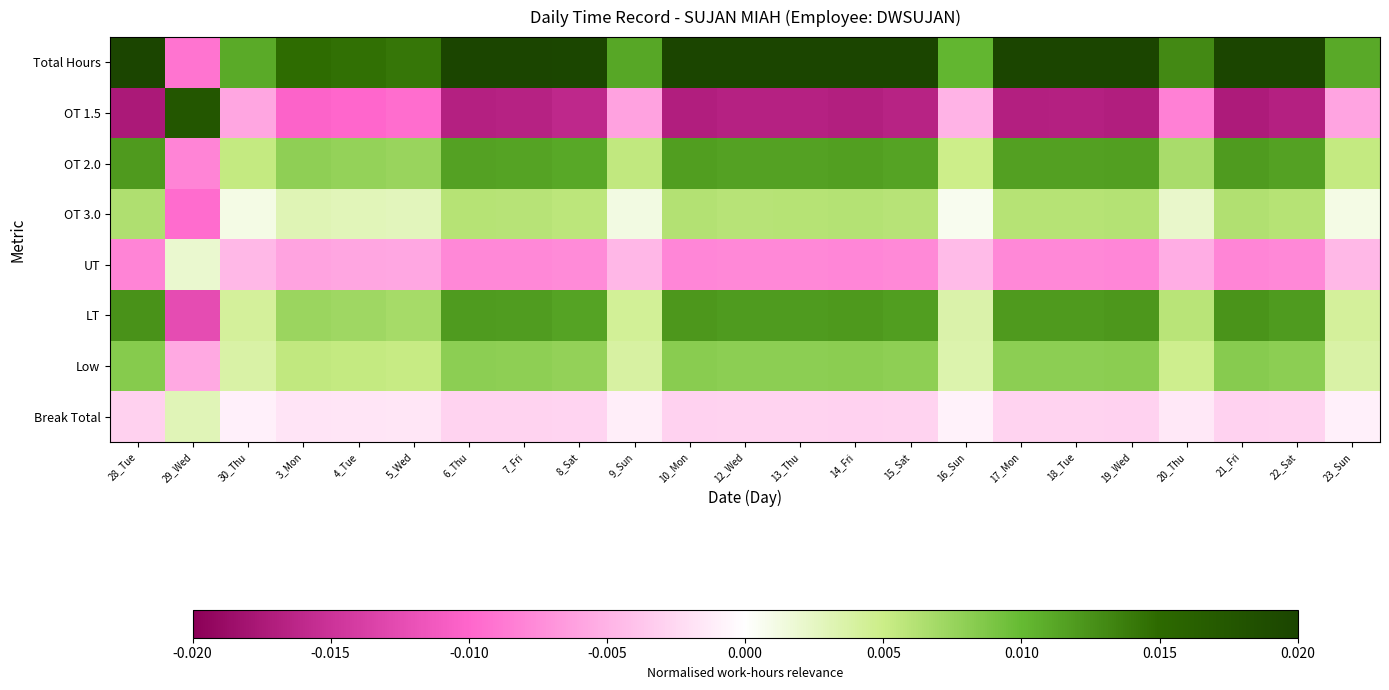

Reading left to right, what are all the values shown in this chart?

Total Hours: 28_Tue=0.0	29_Wed=-0.0	30_Thu=0.0	3_Mon=0.0	4_Tue=0.0	5_Wed=0.0	6_Thu=0.0	7_Fri=0.0	8_Sat=0.0	9_Sun=0.0	10_Mon=0.0	12_Wed=0.0	13_Thu=0.0	14_Fri=0.0	15_Sat=0.0	16_Sun=0.0	17_Mon=0.0	18_Tue=0.0	19_Wed=0.0	20_Thu=0.0	21_Fri=0.0	22_Sat=0.0	23_Sun=0.0
OT 1.5: 28_Tue=-0.0	29_Wed=0.0	30_Thu=-0.0	3_Mon=-0.0	4_Tue=-0.0	5_Wed=-0.0	6_Thu=-0.0	7_Fri=-0.0	8_Sat=-0.0	9_Sun=-0.0	10_Mon=-0.0	12_Wed=-0.0	13_Thu=-0.0	14_Fri=-0.0	15_Sat=-0.0	16_Sun=-0.0	17_Mon=-0.0	18_Tue=-0.0	19_Wed=-0.0	20_Thu=-0.0	21_Fri=-0.0	22_Sat=-0.0	23_Sun=-0.0
OT 2.0: 28_Tue=0.0	29_Wed=-0.0	30_Thu=0.0	3_Mon=0.0	4_Tue=0.0	5_Wed=0.0	6_Thu=0.0	7_Fri=0.0	8_Sat=0.0	9_Sun=0.0	10_Mon=0.0	12_Wed=0.0	13_Thu=0.0	14_Fri=0.0	15_Sat=0.0	16_Sun=0.0	17_Mon=0.0	18_Tue=0.0	19_Wed=0.0	20_Thu=0.0	21_Fri=0.0	22_Sat=0.0	23_Sun=0.0
OT 3.0: 28_Tue=0.0	29_Wed=-0.0	30_Thu=0.0	3_Mon=0.0	4_Tue=0.0	5_Wed=0.0	6_Thu=0.0	7_Fri=0.0	8_Sat=0.0	9_Sun=0.0	10_Mon=0.0	12_Wed=0.0	13_Thu=0.0	14_Fri=0.0	15_Sat=0.0	16_Sun=0.0	17_Mon=0.0	18_Tue=0.0	19_Wed=0.0	20_Thu=0.0	21_Fri=0.0	22_Sat=0.0	23_Sun=0.0
UT: 28_Tue=-0.0	29_Wed=0.0	30_Thu=-0.0	3_Mon=-0.0	4_Tue=-0.0	5_Wed=-0.0	6_Thu=-0.0	7_Fri=-0.0	8_Sat=-0.0	9_Sun=-0.0	10_Mon=-0.0	12_Wed=-0.0	13_Thu=-0.0	14_Fri=-0.0	15_Sat=-0.0	16_Sun=-0.0	17_Mon=-0.0	18_Tue=-0.0	19_Wed=-0.0	20_Thu=-0.0	21_Fri=-0.0	22_Sat=-0.0	23_Sun=-0.0
LT: 28_Tue=0.0	29_Wed=-0.0	30_Thu=0.0	3_Mon=0.0	4_Tue=0.0	5_Wed=0.0	6_Thu=0.0	7_Fri=0.0	8_Sat=0.0	9_Sun=0.0	10_Mon=0.0	12_Wed=0.0	13_Thu=0.0	14_Fri=0.0	15_Sat=0.0	16_Sun=0.0	17_Mon=0.0	18_Tue=0.0	19_Wed=0.0	20_Thu=0.0	21_Fri=0.0	22_Sat=0.0	23_Sun=0.0
Low: 28_Tue=0.0	29_Wed=-0.0	30_Thu=0.0	3_Mon=0.0	4_Tue=0.0	5_Wed=0.0	6_Thu=0.0	7_Fri=0.0	8_Sat=0.0	9_Sun=0.0	10_Mon=0.0	12_Wed=0.0	13_Thu=0.0	14_Fri=0.0	15_Sat=0.0	16_Sun=0.0	17_Mon=0.0	18_Tue=0.0	19_Wed=0.0	20_Thu=0.0	21_Fri=0.0	22_Sat=0.0	23_Sun=0.0
Break Total: 28_Tue=-0.0	29_Wed=0.0	30_Thu=-0.0	3_Mon=-0.0	4_Tue=-0.0	5_Wed=-0.0	6_Thu=-0.0	7_Fri=-0.0	8_Sat=-0.0	9_Sun=-0.0	10_Mon=-0.0	12_Wed=-0.0	13_Thu=-0.0	14_Fri=-0.0	15_Sat=-0.0	16_Sun=-0.0	17_Mon=-0.0	18_Tue=-0.0	19_Wed=-0.0	20_Thu=-0.0	21_Fri=-0.0	22_Sat=-0.0	23_Sun=-0.0